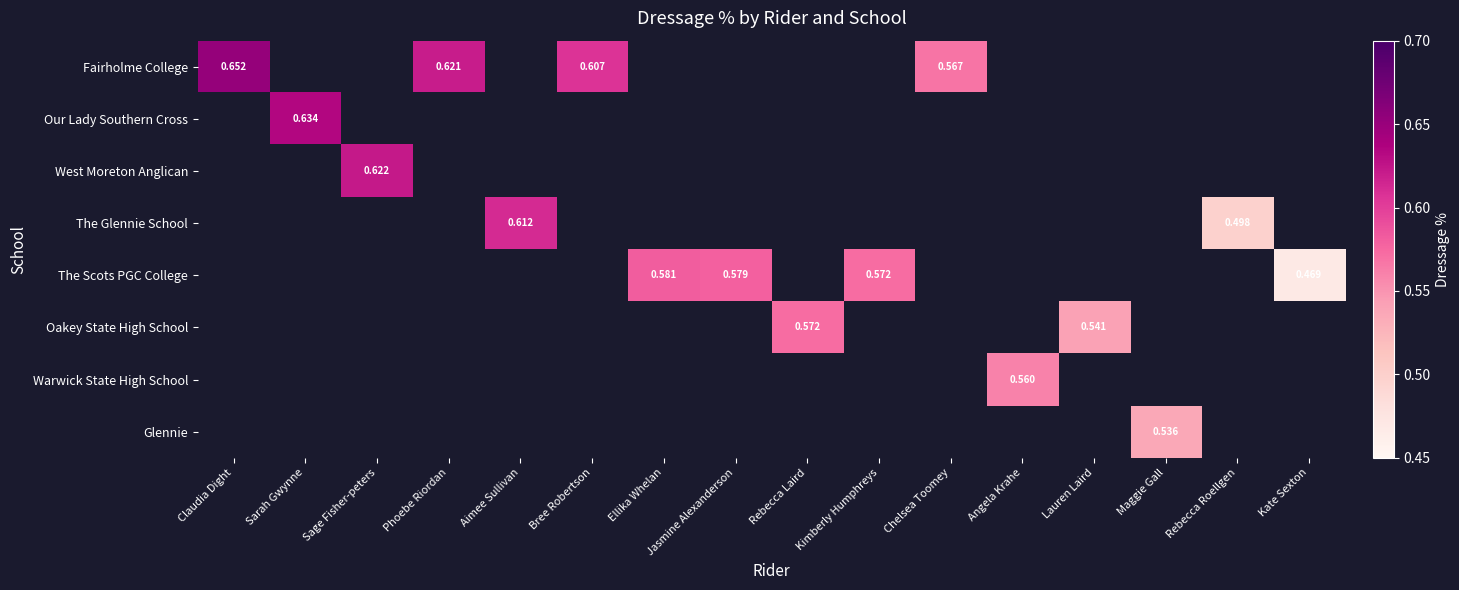

At how many categories does at least one series exceed 0?

16